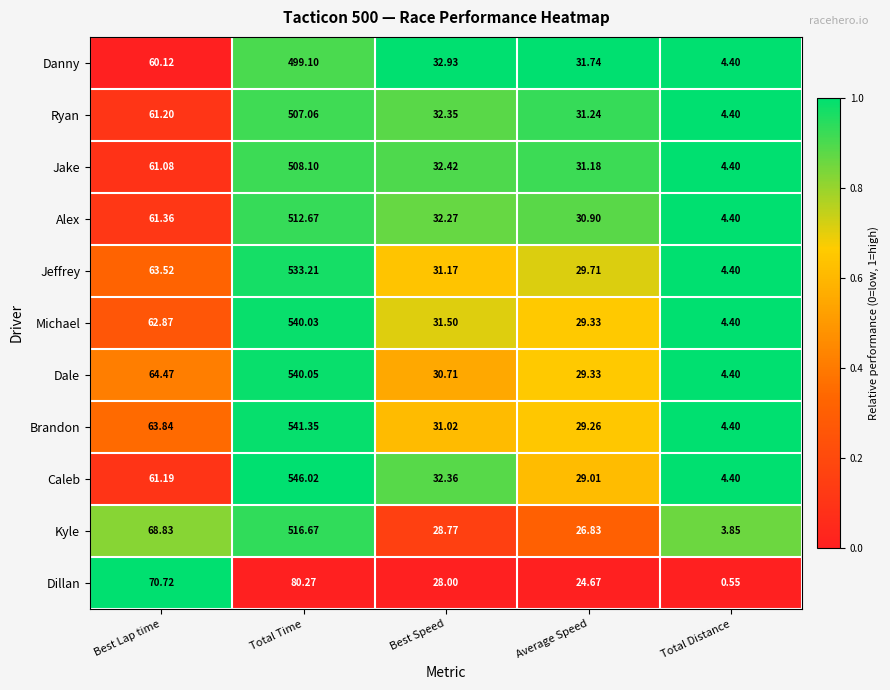

Which series has the widest spread of values?

Caleb